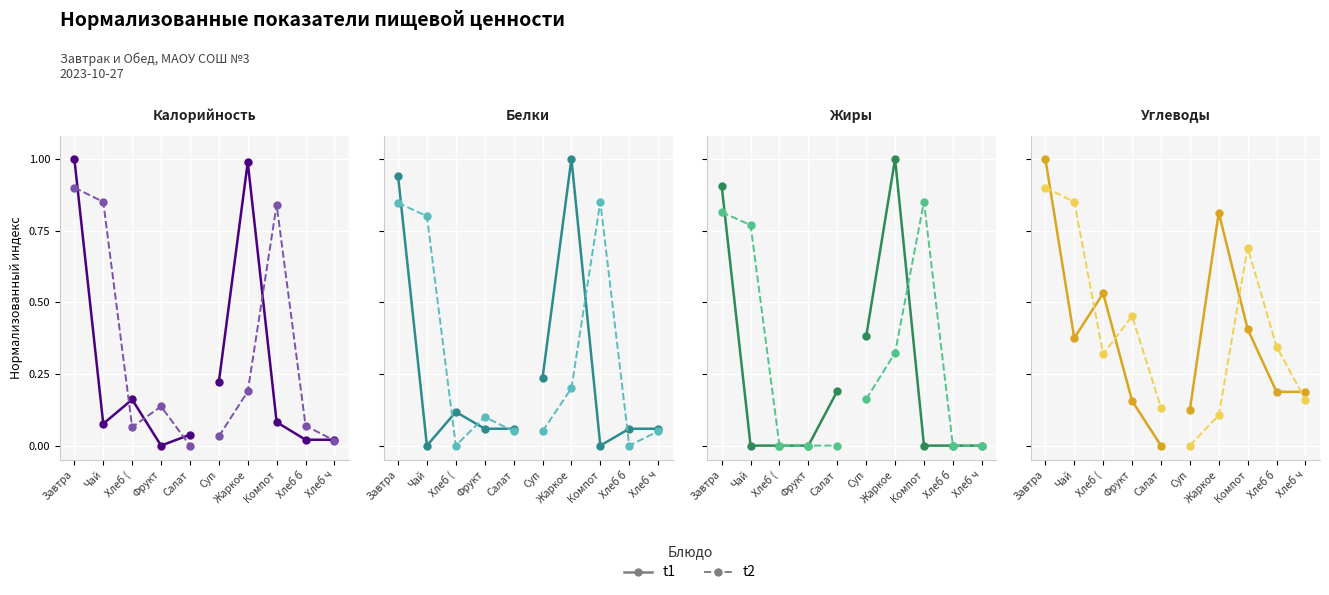

What are all the series names shown in the legend?

t1, t2